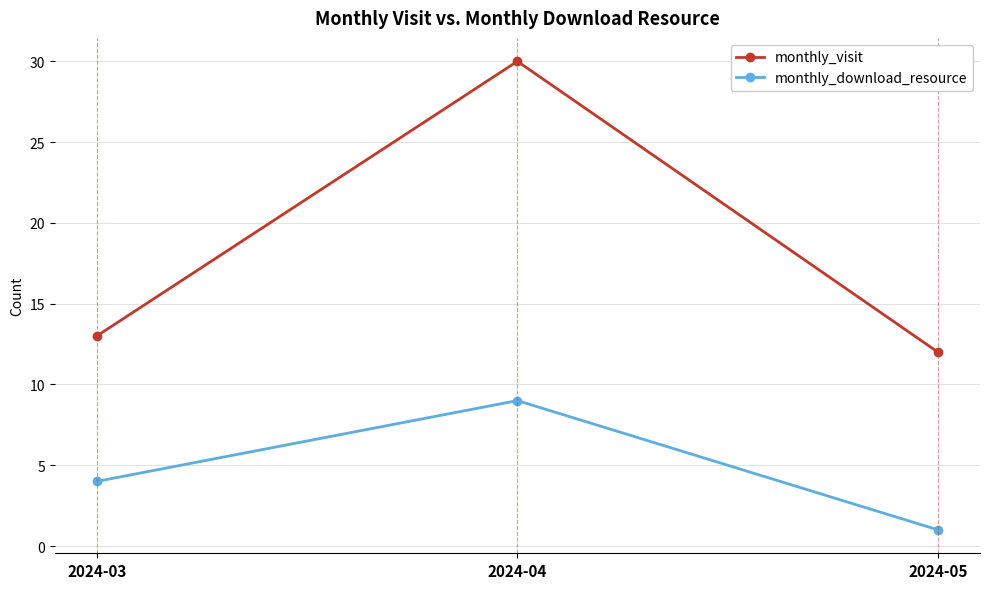

Reading left to right, transcribe all the data shown in this chart.

monthly_visit: 2024-03=13	2024-04=30	2024-05=12
monthly_download_resource: 2024-03=4	2024-04=9	2024-05=1